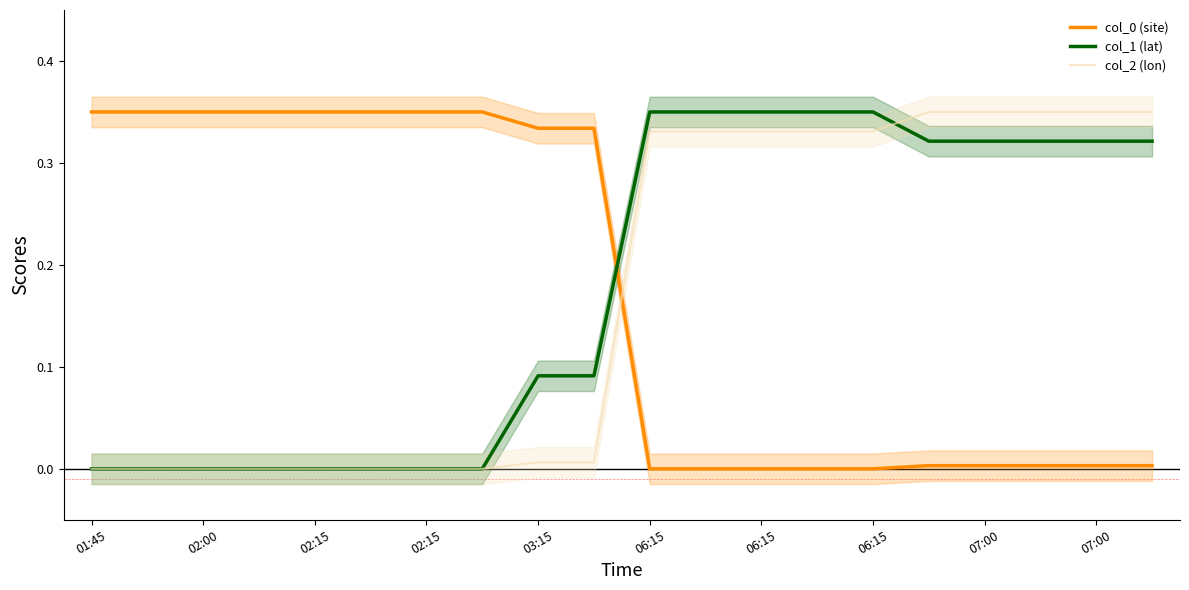

How many times do col_0 (site) and col_1 (lat) cross each other?

1